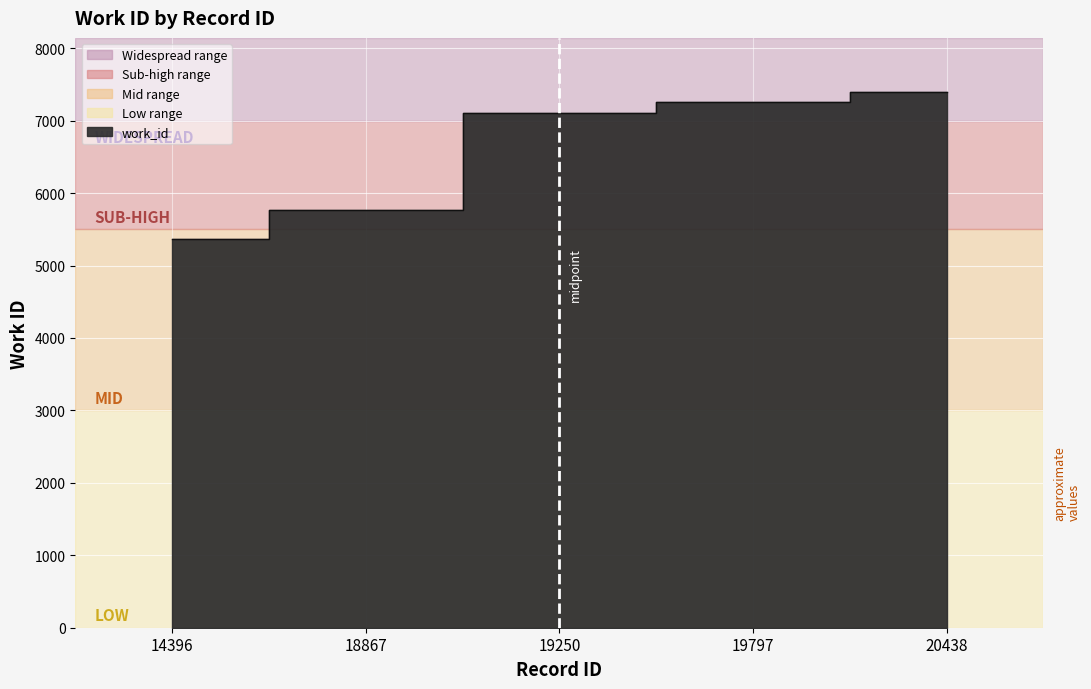

True or false: the data shows 7263 at 19797.

True